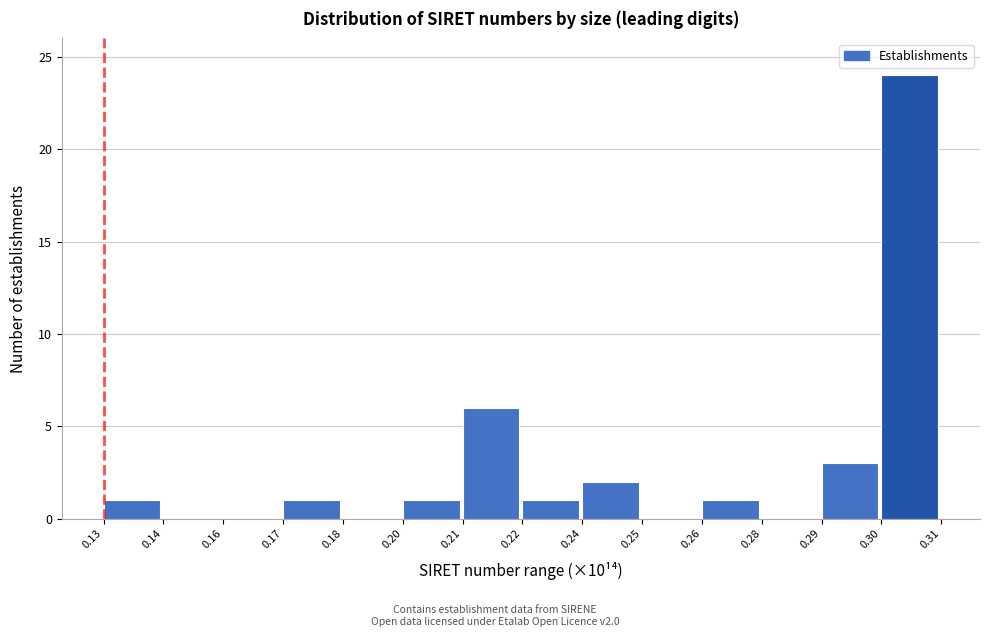

Reading left to right, what are all the values shown in this chart?

0.13=1	0.14=0	0.16=0	0.17=1	0.18=0	0.20=1	0.21=6	0.22=1	0.24=2	0.25=0	0.26=1	0.28=0	0.29=3	0.30=24